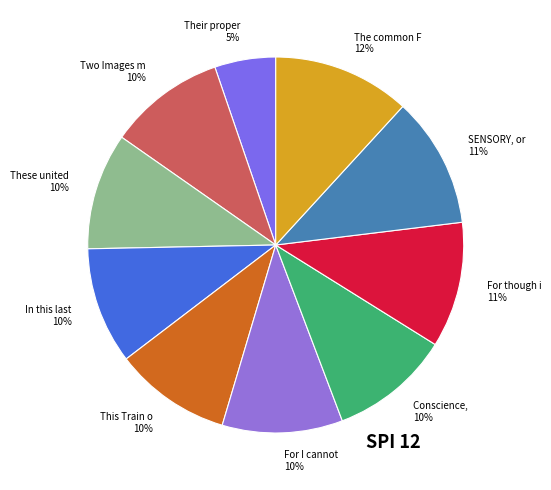

Count the number of slices in the pie.

10